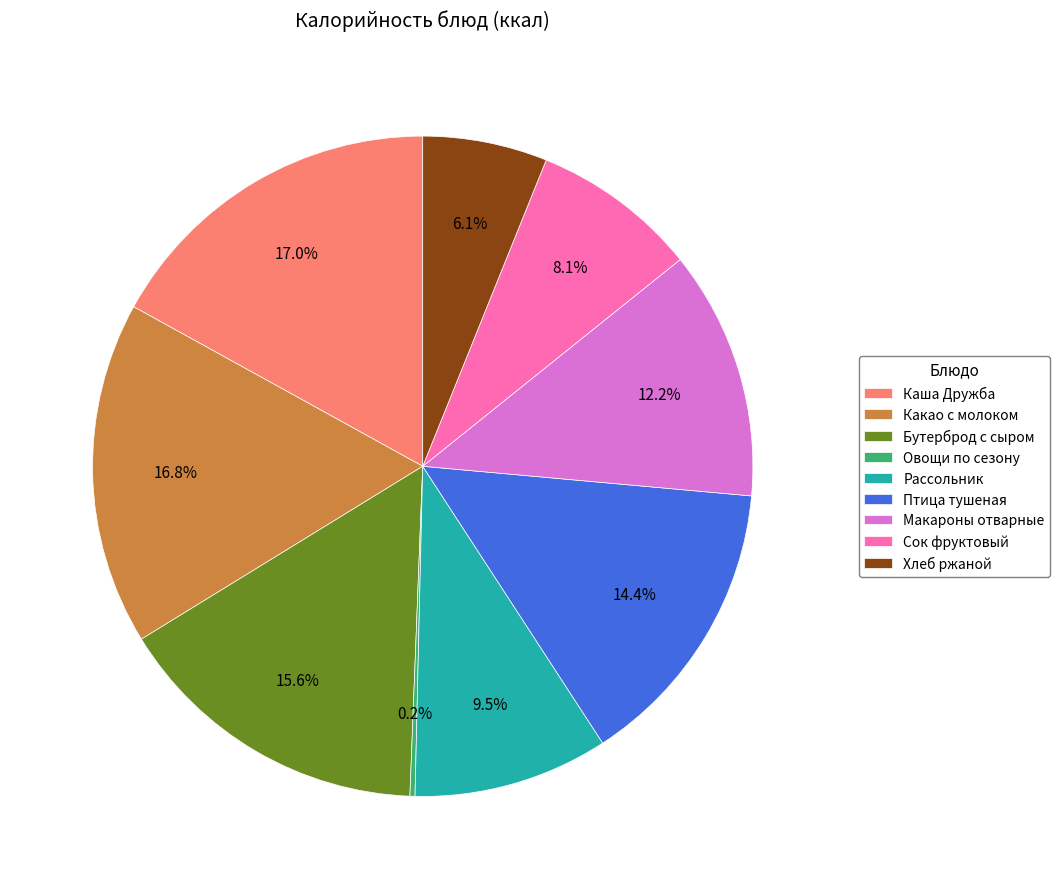

What percentage is NOT represented by Какао с молоком?

83.2%